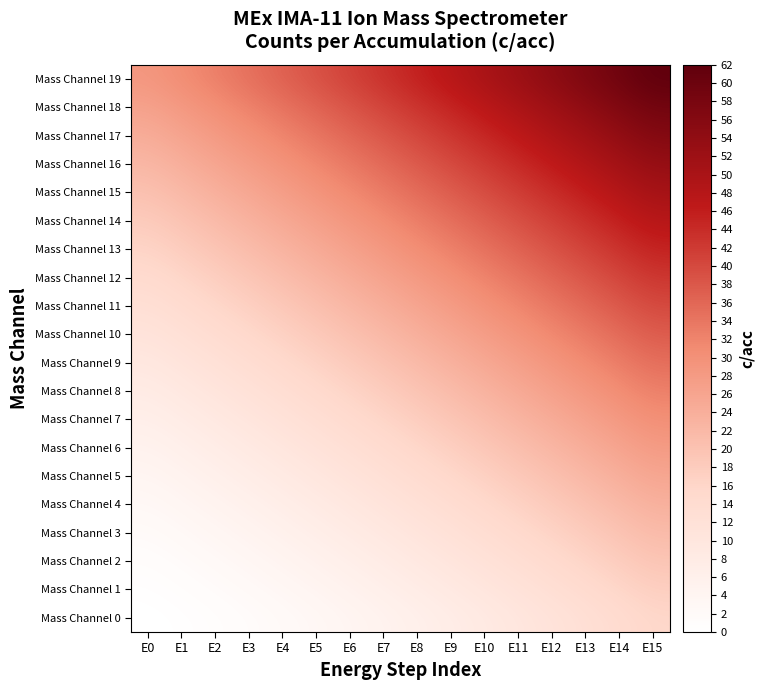

What is the difference between the highest and lowest values at E14?

45.4